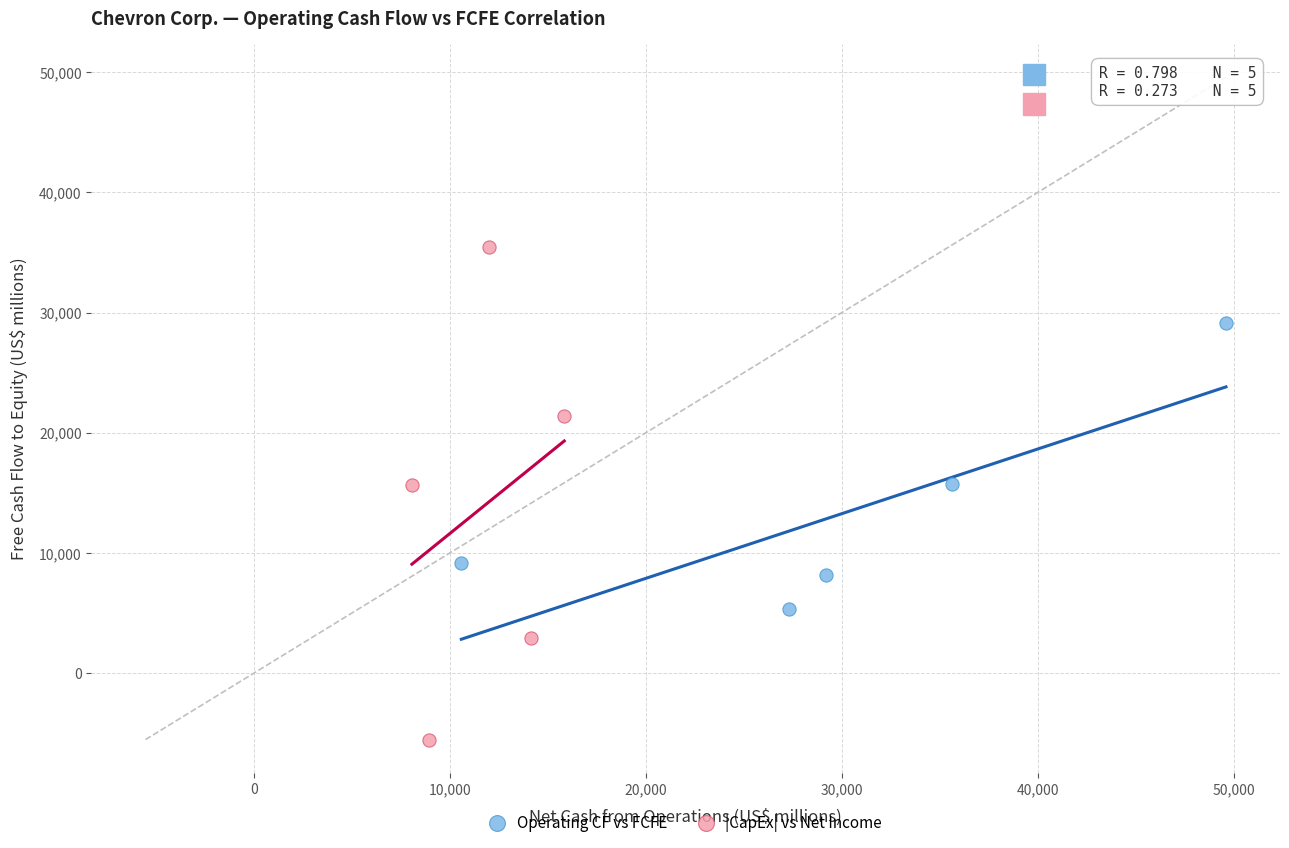

Which series reaches the minimum Y coordinate?

|CapEx| vs Net Income